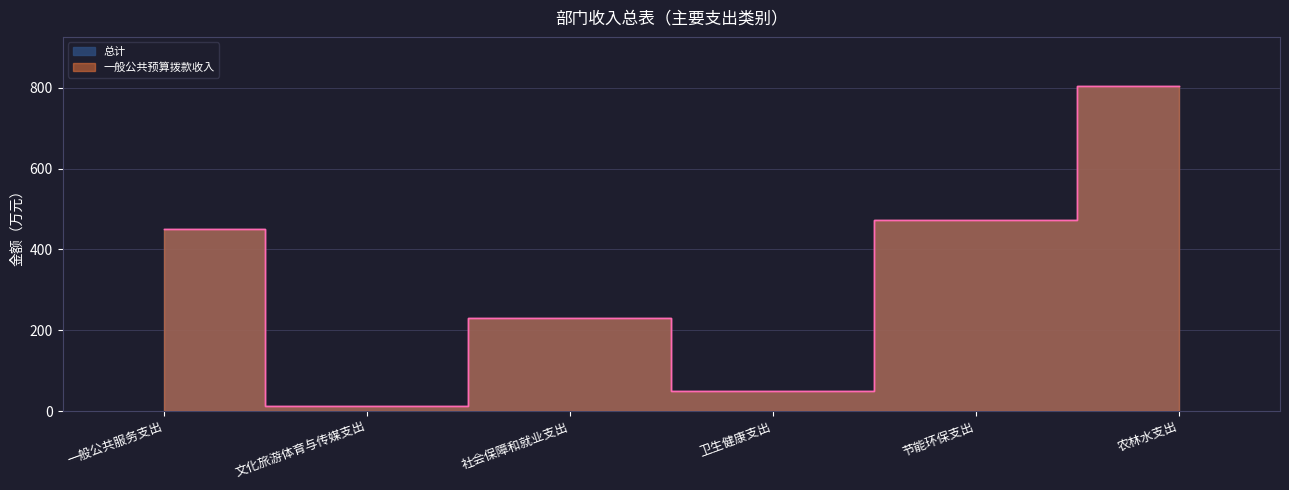

At which label does 总计 reach its minimum?

文化旅游体育与传媒支出